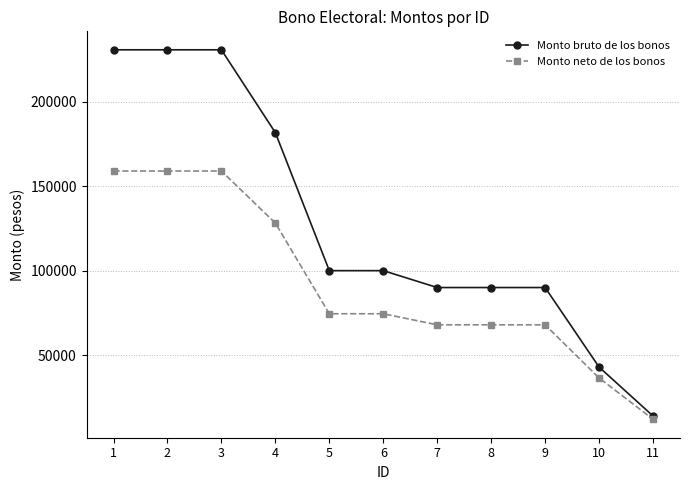

The value of Monto neto de los bonos at 10 is 50911.4. True or false?

False